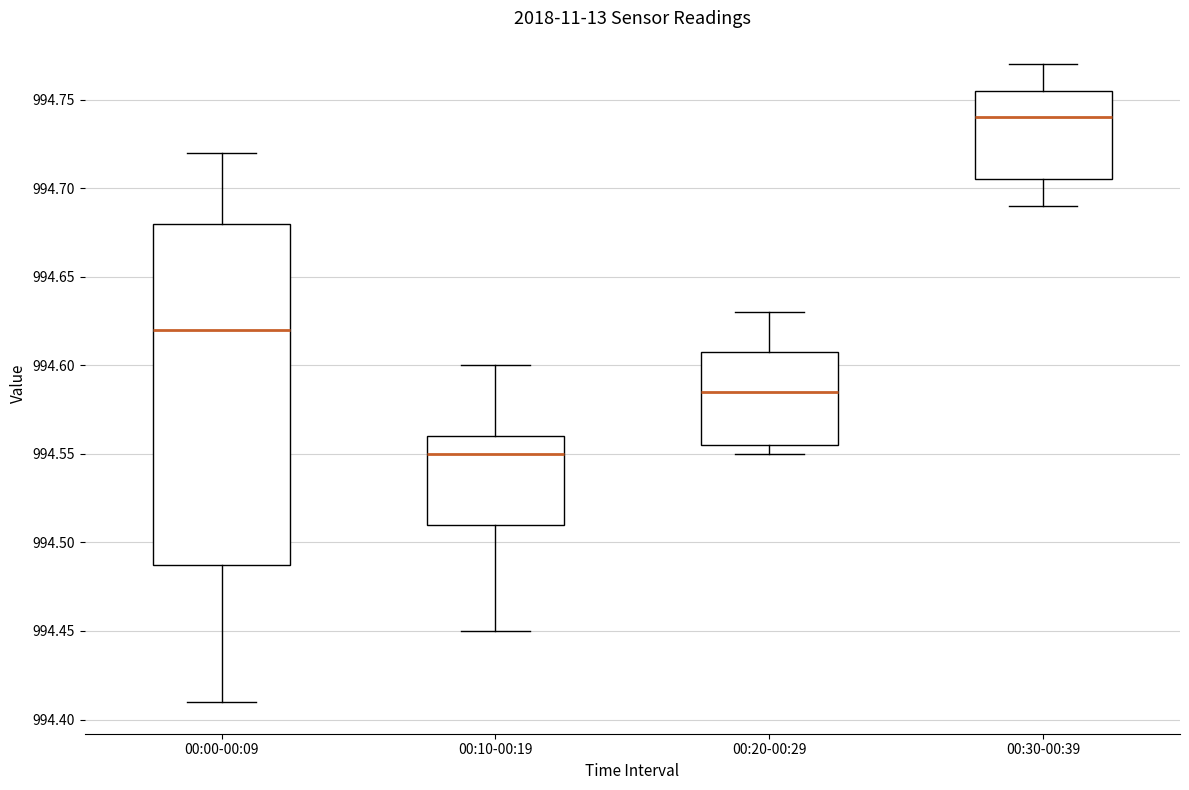

Reading left to right, transcribe this box plot: for each box, give where its median line is, the range the box spans, and where its two whiskers end, as read against the y-axis. The values are not printed on the chart, so give them approximately, as read against the axis.

00:00-00:09: median 994.620, box 994.490 to 994.680, whiskers 994.410 to 994.720
00:10-00:19: median 994.550, box 994.510 to 994.560, whiskers 994.450 to 994.600
00:20-00:29: median 994.585, box 994.555 to 994.610, whiskers 994.550 to 994.630
00:30-00:39: median 994.740, box 994.705 to 994.755, whiskers 994.690 to 994.770